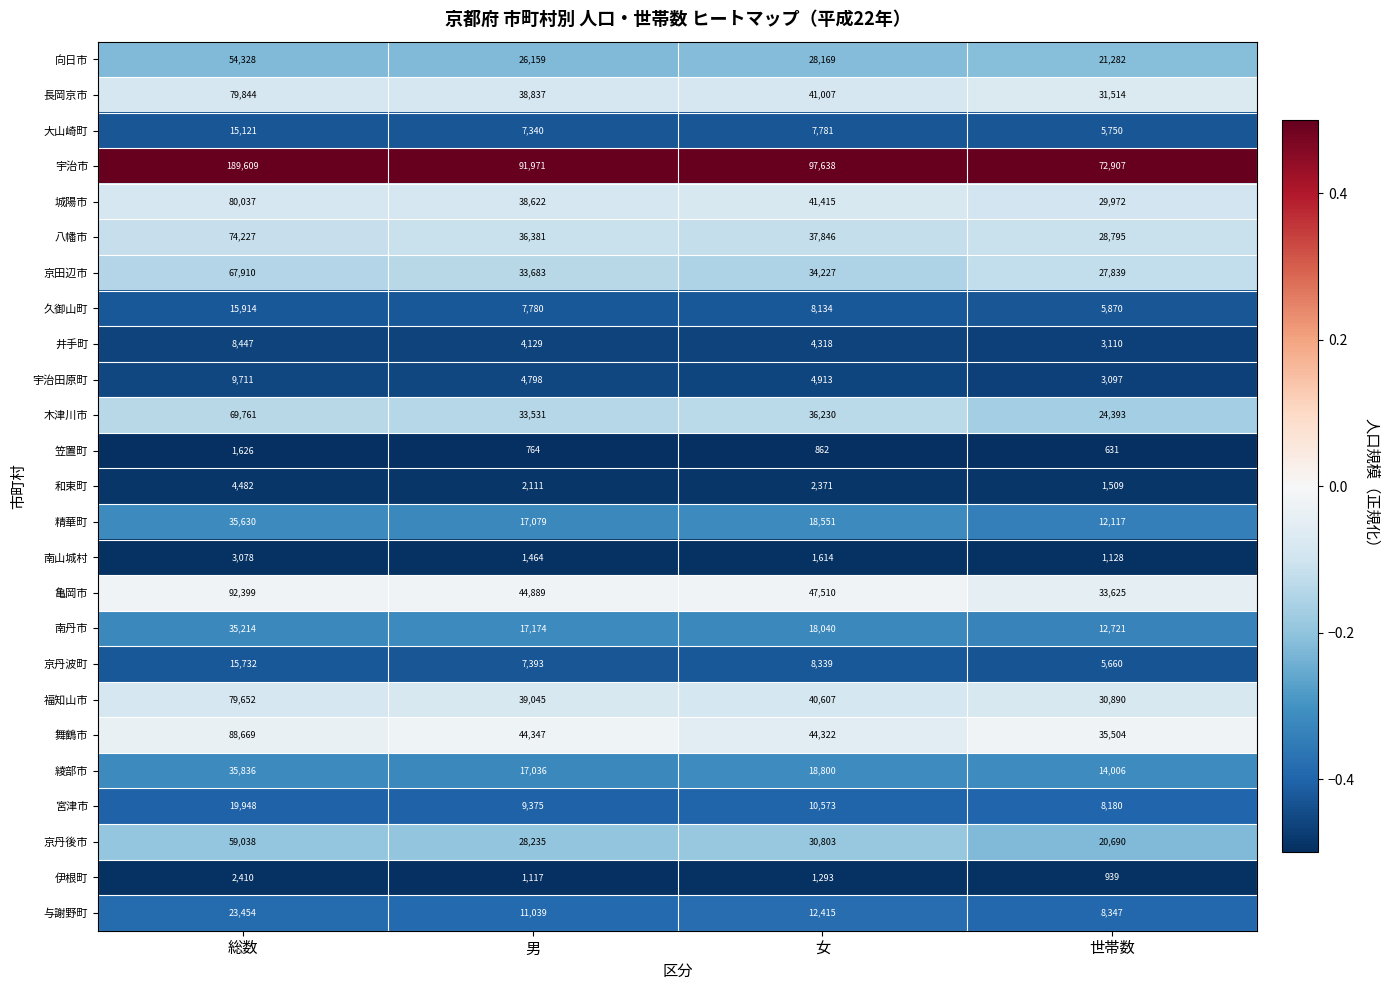

Which label corresponds to the smallest value in the chart?

世帯数